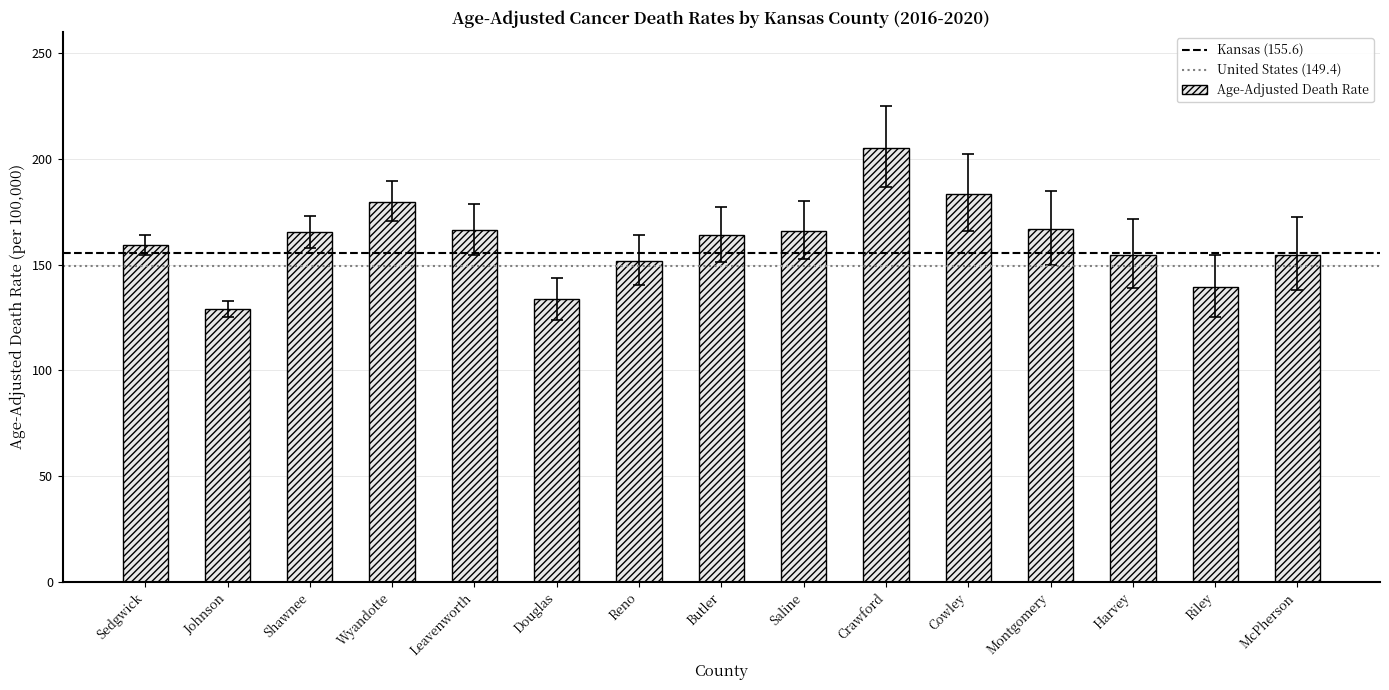

What position from the left is Johnson?

2